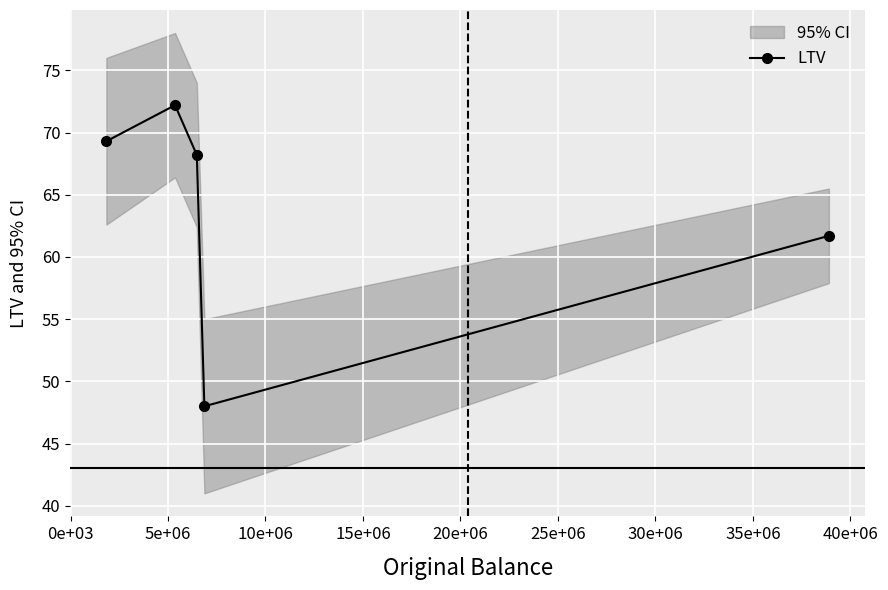

In LTV, how many points are higher than both neighbors (excluding endpoints)?

1